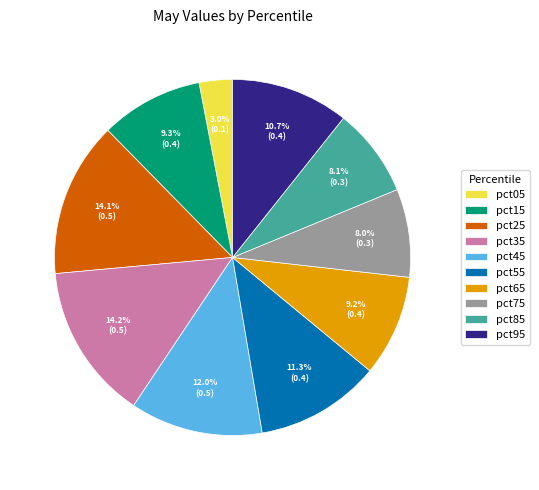

Does any single category account for the majority?

No